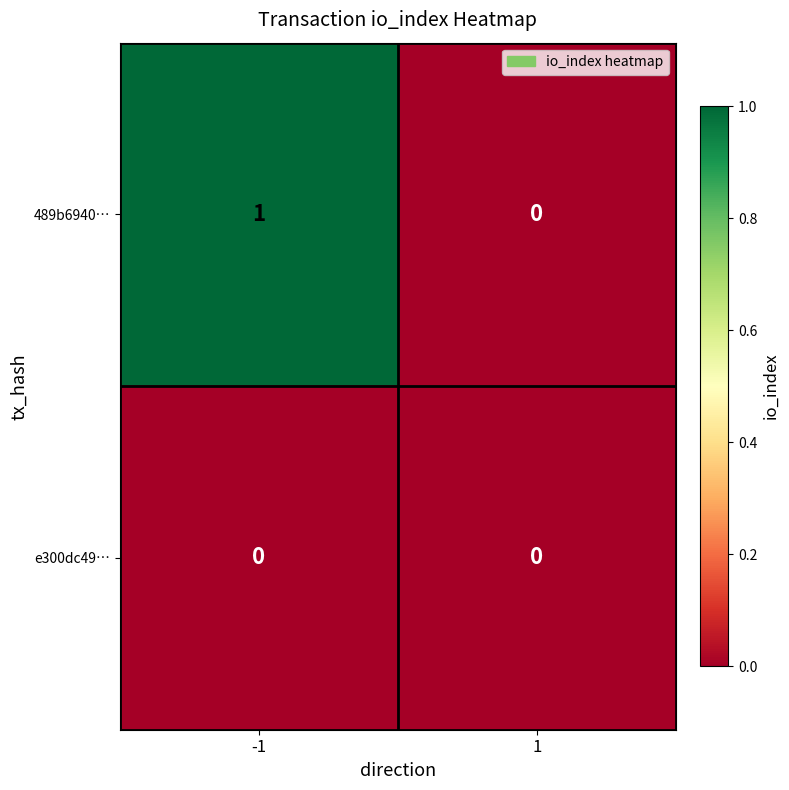

Reading left to right, what are all the values shown in this chart?

489b6940…: 1	0
e300dc49…: 0	0